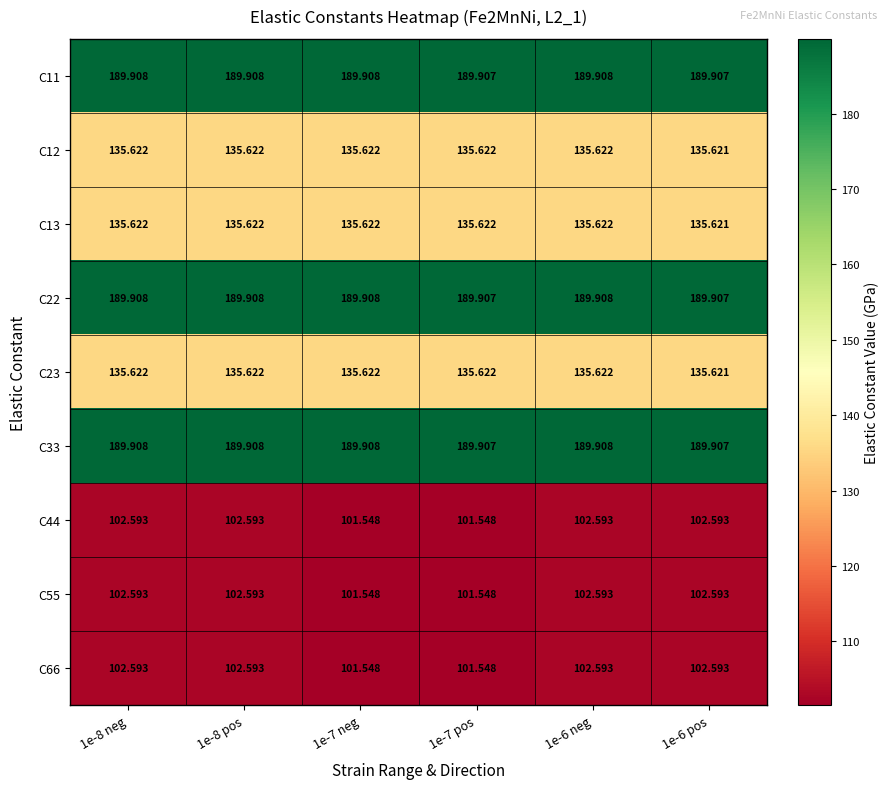

What is the spread (max minus min) of values at 1e-7 neg?

88.4